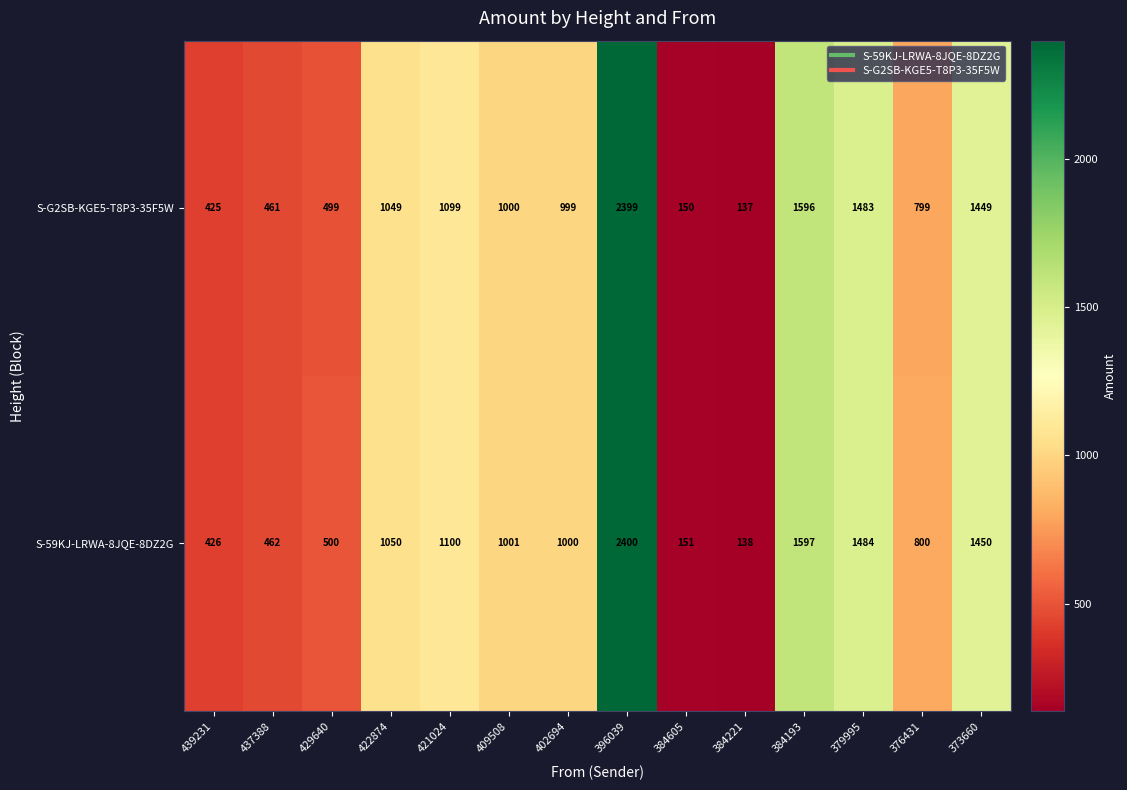

Rank the series by their maximum value, from highest to lowest.

S-59KJ-LRWA-8JQE-8DZ2G, S-G2SB-KGE5-T8P3-35F5W